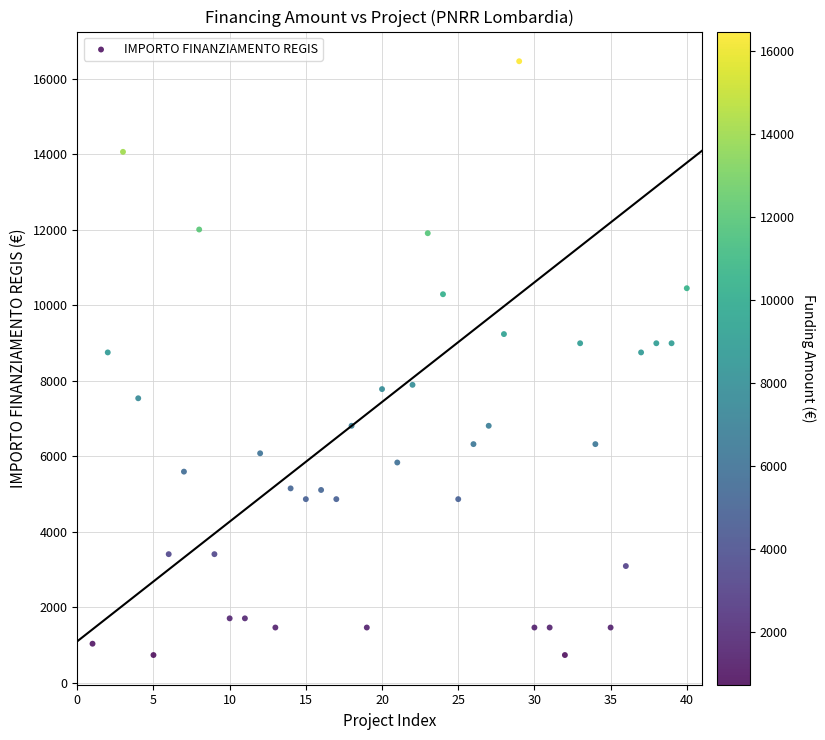

What is the range of X values (max minus min)?

39